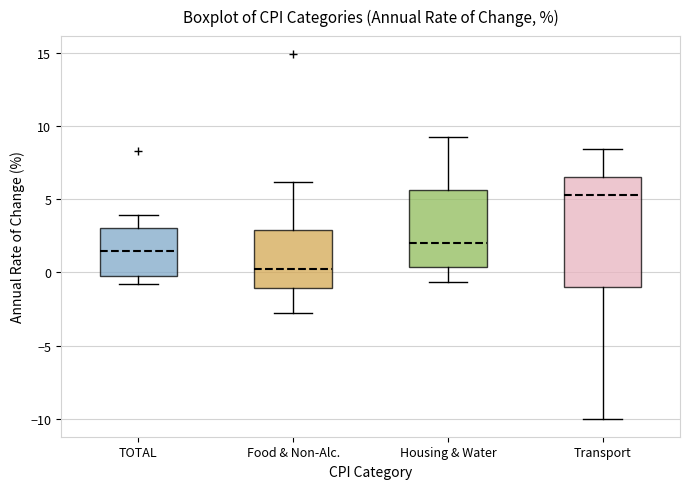

Which box's median line is the highest?

Transport